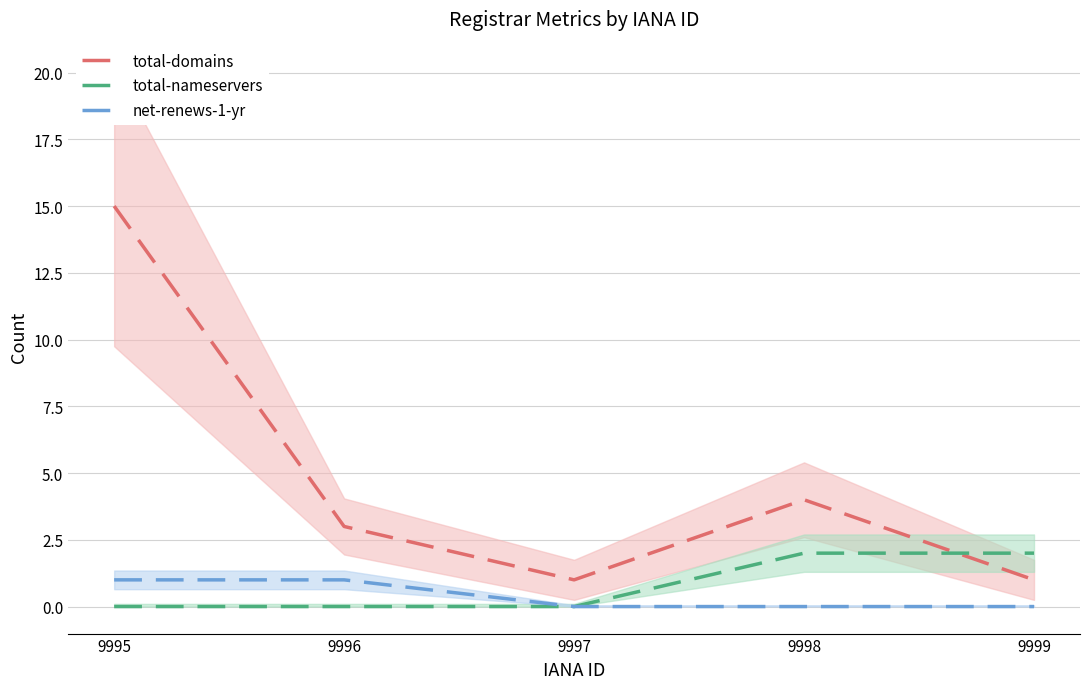

True or false: total-nameservers has a value of 3 at 9999.

False